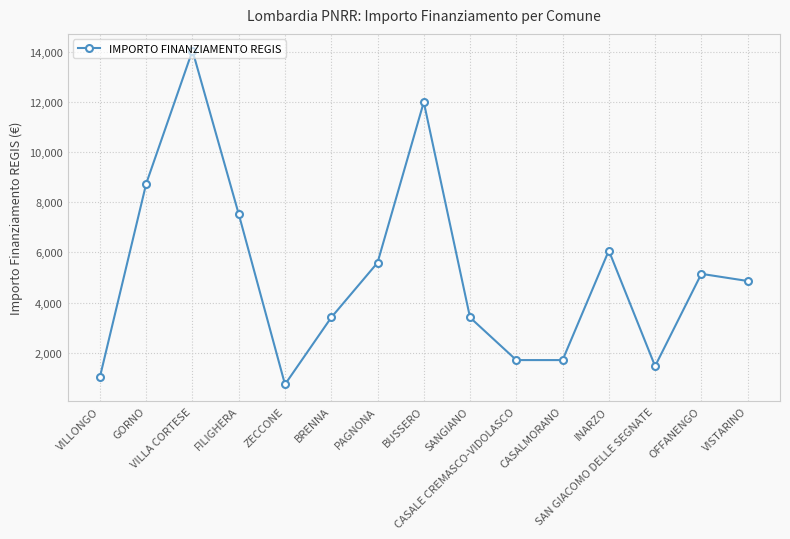

The chart shows a value of 14063 at VILLA CORTESE. True or false?

True